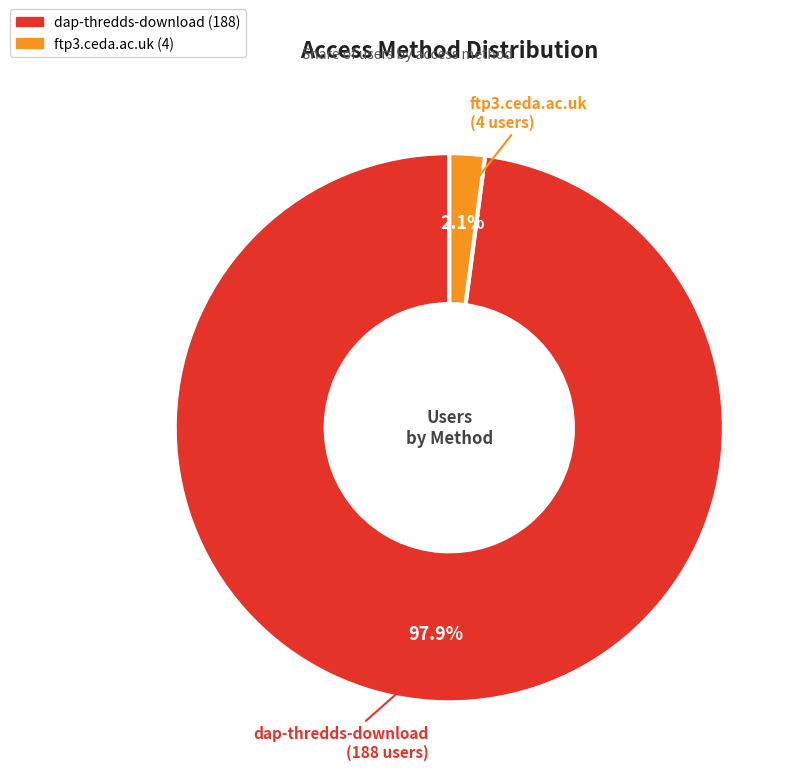

To the nearest percent, what is the average slice percentage?

50%